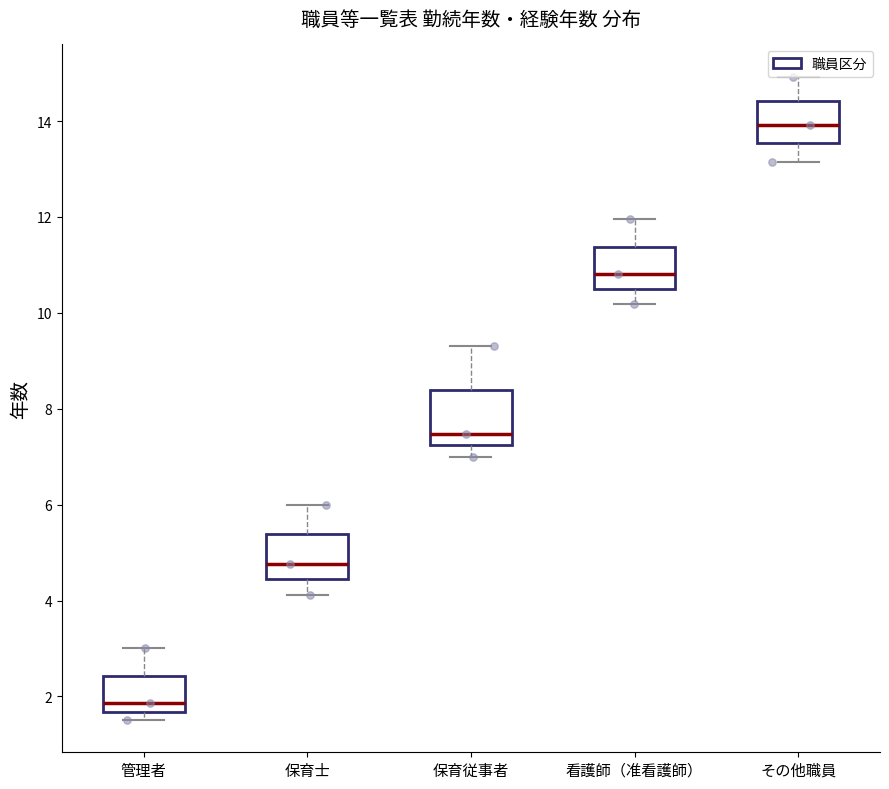

Reading left to right, read every box against the y-axis: the position of its median line, the range the box covers, and the ends of its whiskers. The values are not printed on the chart, so give them approximately, as read against the axis.

管理者: median 1.8, box 1.6 to 2.4, whiskers 1.6 (just below the box's lower edge) to 3.0
保育士: median 4.8, box 4.4 to 5.4, whiskers 4.2 to 6.0
保育従事者: median 7.4, box 7.2 to 8.4, whiskers 7.0 to 9.4
看護師（准看護師）: median 10.8, box 10.4 to 11.4, whiskers 10.2 to 12.0
その他職員: median 14.0, box 13.6 to 14.4, whiskers 13.2 to 15.0